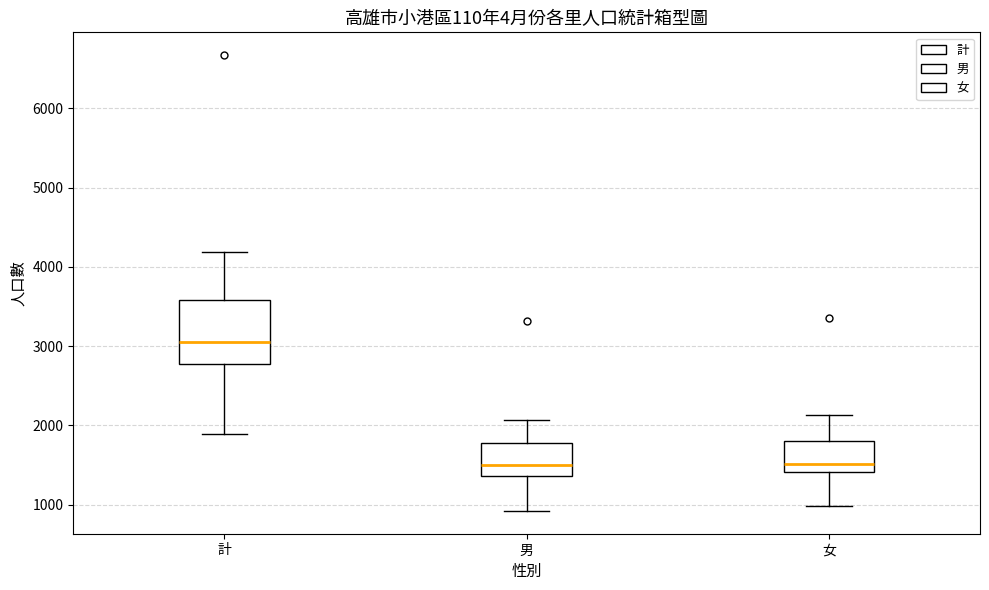

Reading left to right, transcribe this box plot: for each box, give where its median line is, the range the box spans, and where its two whiskers end, as read against the y-axis. The values are not printed on the chart, so give them approximately, as read against the axis.

計: median 3000, box 2800 to 3600, whiskers 1900 to 4200
男: median 1500, box 1400 to 1800, whiskers 900 to 2100
女: median 1500, box 1400 to 1800, whiskers 1000 to 2100